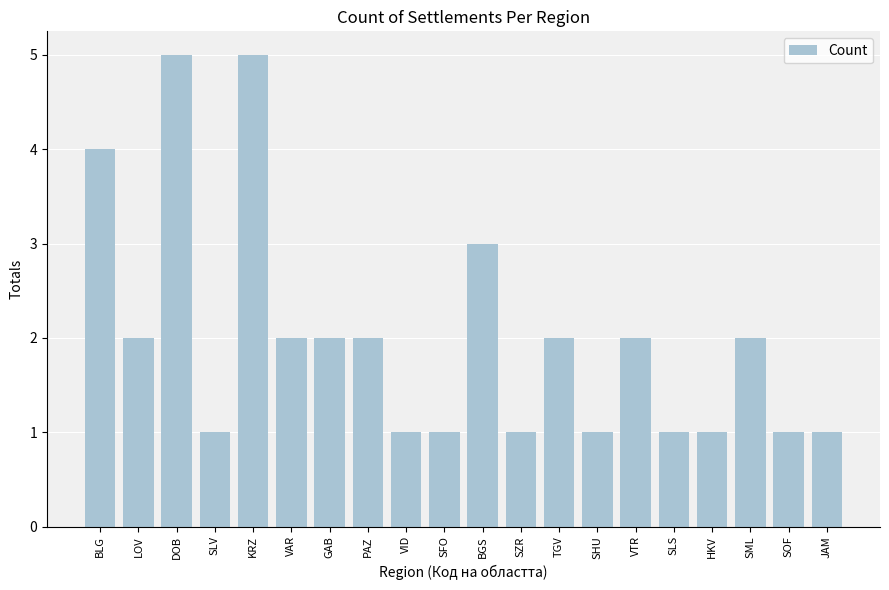

Where is the data nearest to the value 3?

BGS